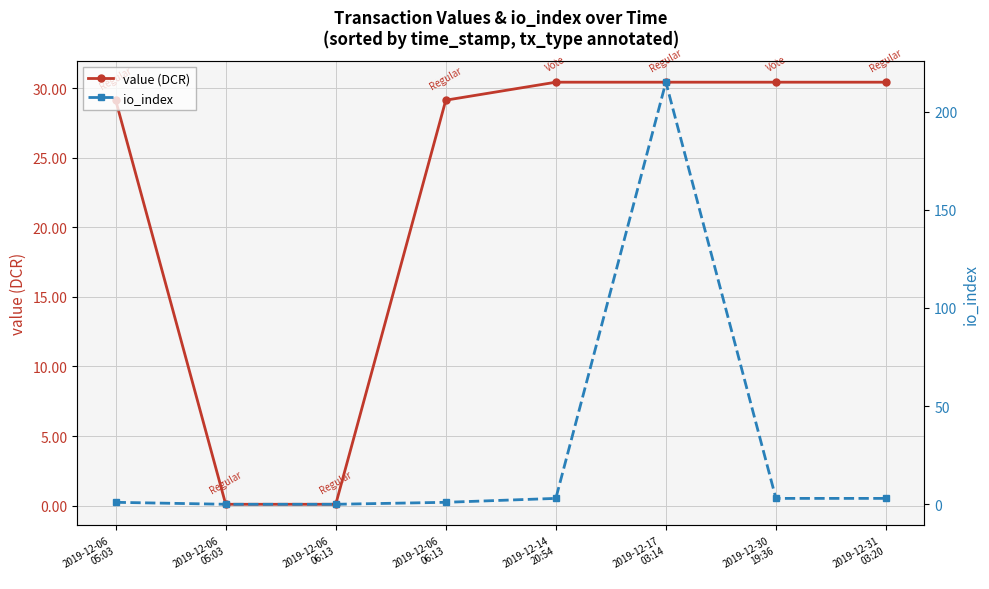

Is the value of io_index at 2019-12-14
20:54 greater than the value of value (DCR) at 2019-12-06
06:13?

Yes